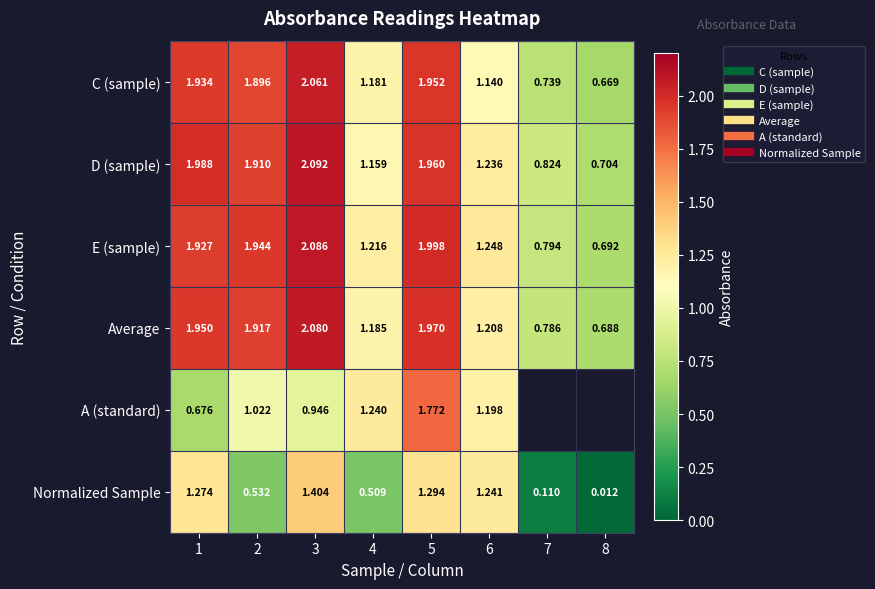

True or false: E (sample) has a value of 1.9 at 2.

True